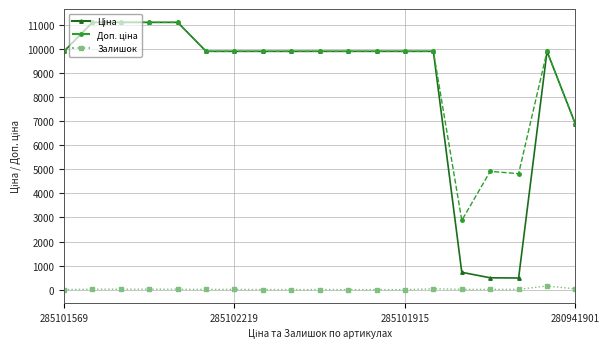

What is the greatest value displayed?

11113.6